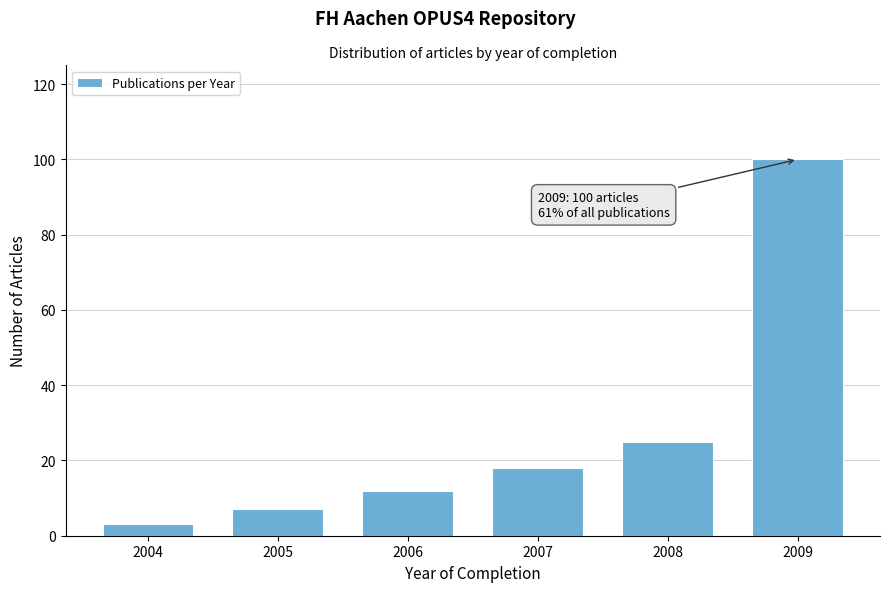

Reading left to right, list all the values displayed in this chart.

2004=3	2005=7	2006=12	2007=18	2008=25	2009=100